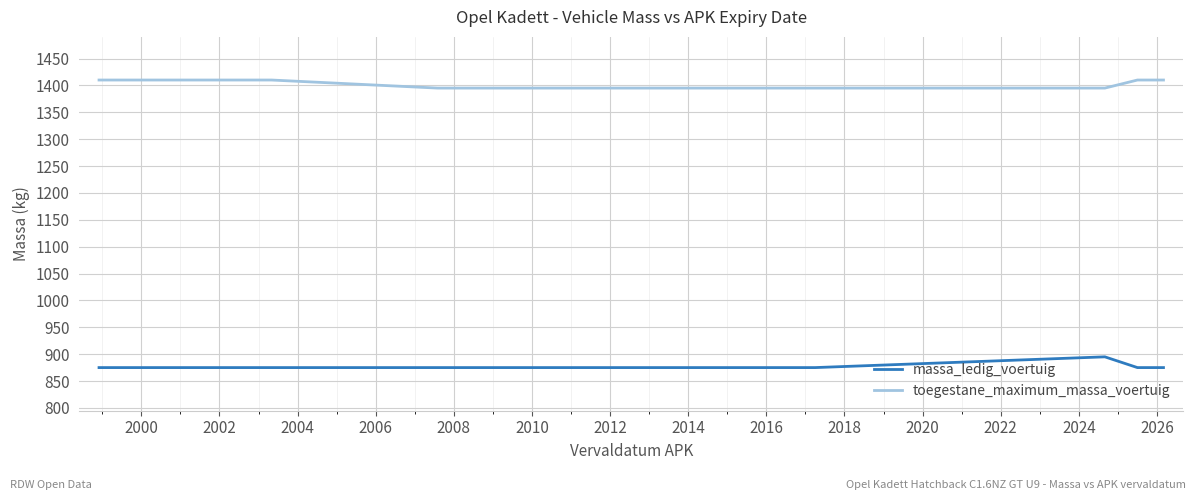

What is the difference between the maximum and second lowest values in the massa_ledig_voertuig series?

20